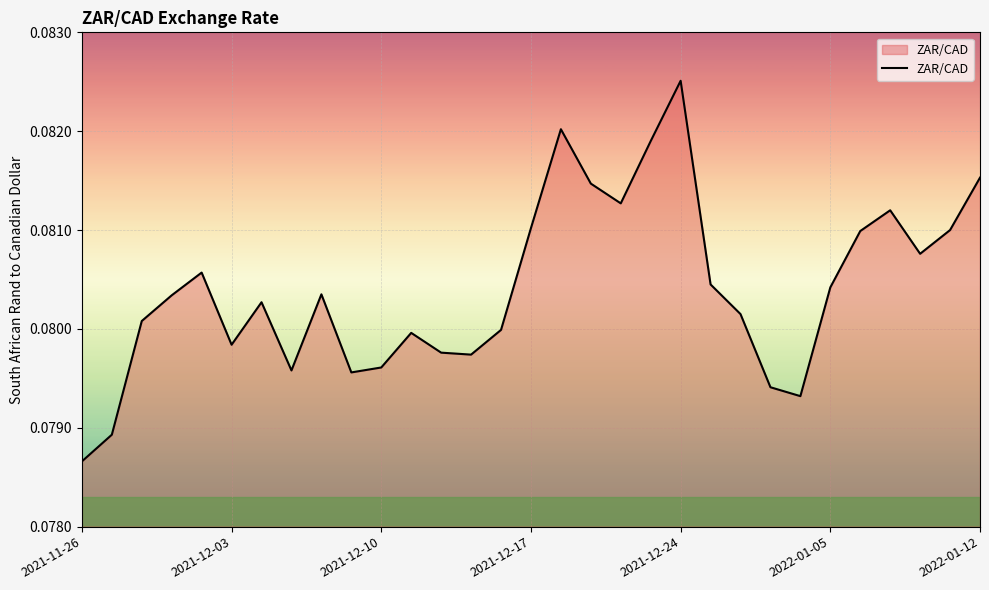

Is this an area chart (filled region under the line)?

Yes